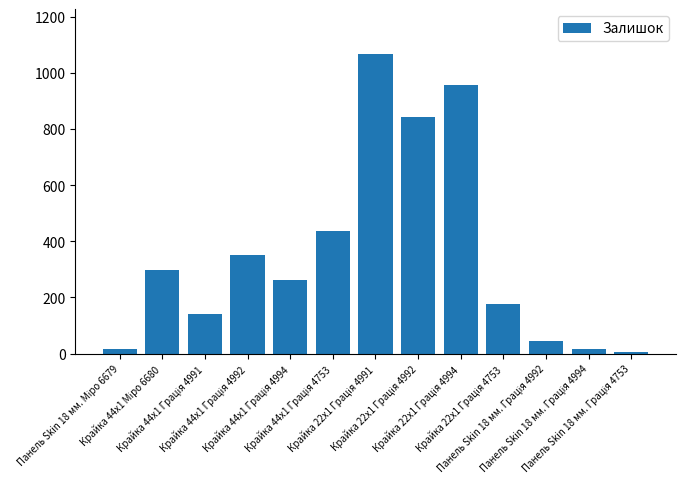

Count the number of categories in the chart.

13